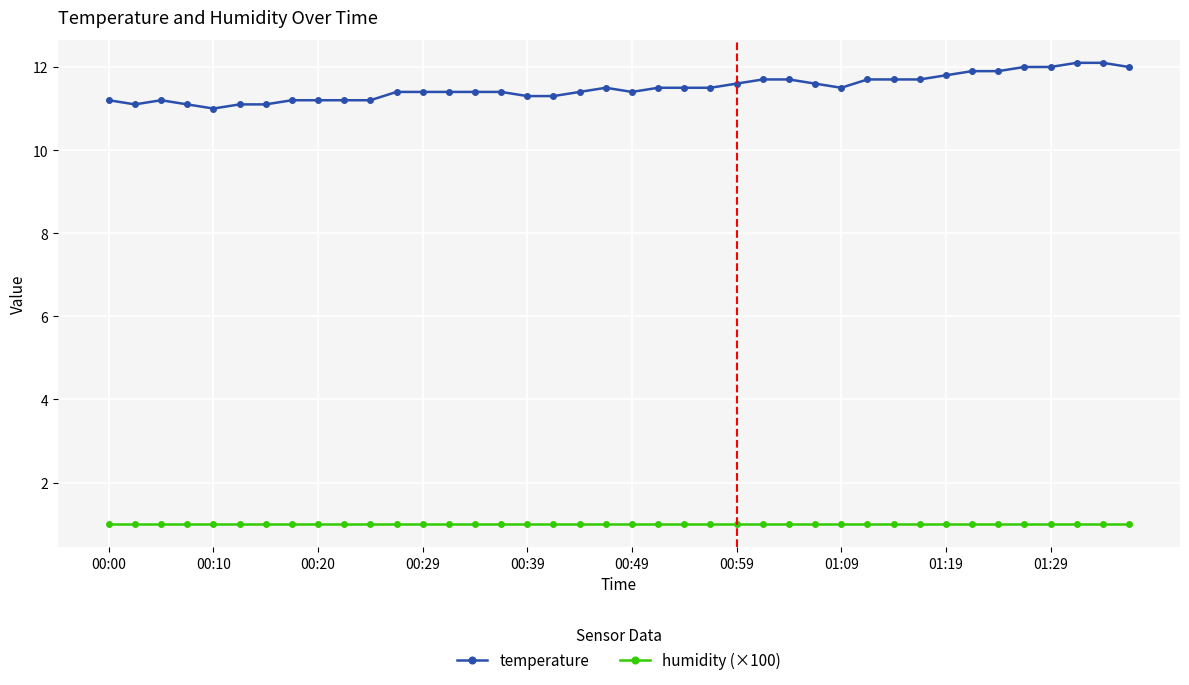

How many lines are shown in the chart?

2